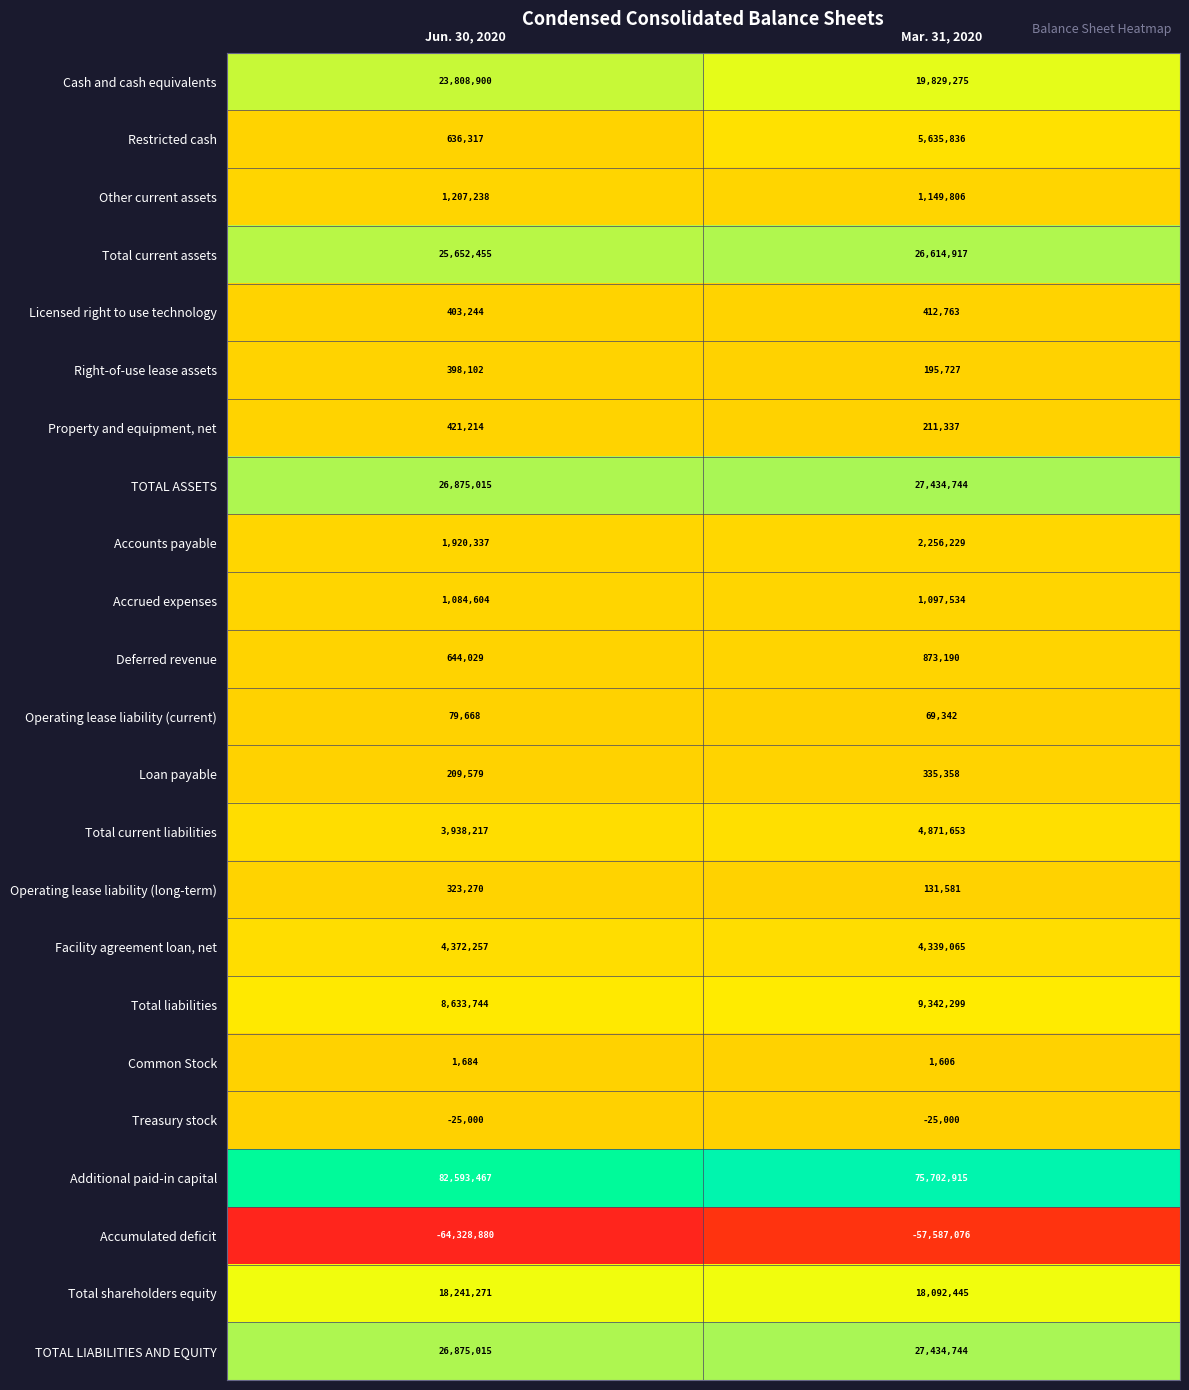

Is the value of Other current assets at Jun. 30, 2020 greater than the value of TOTAL LIABILITIES AND EQUITY at Jun. 30, 2020?

No